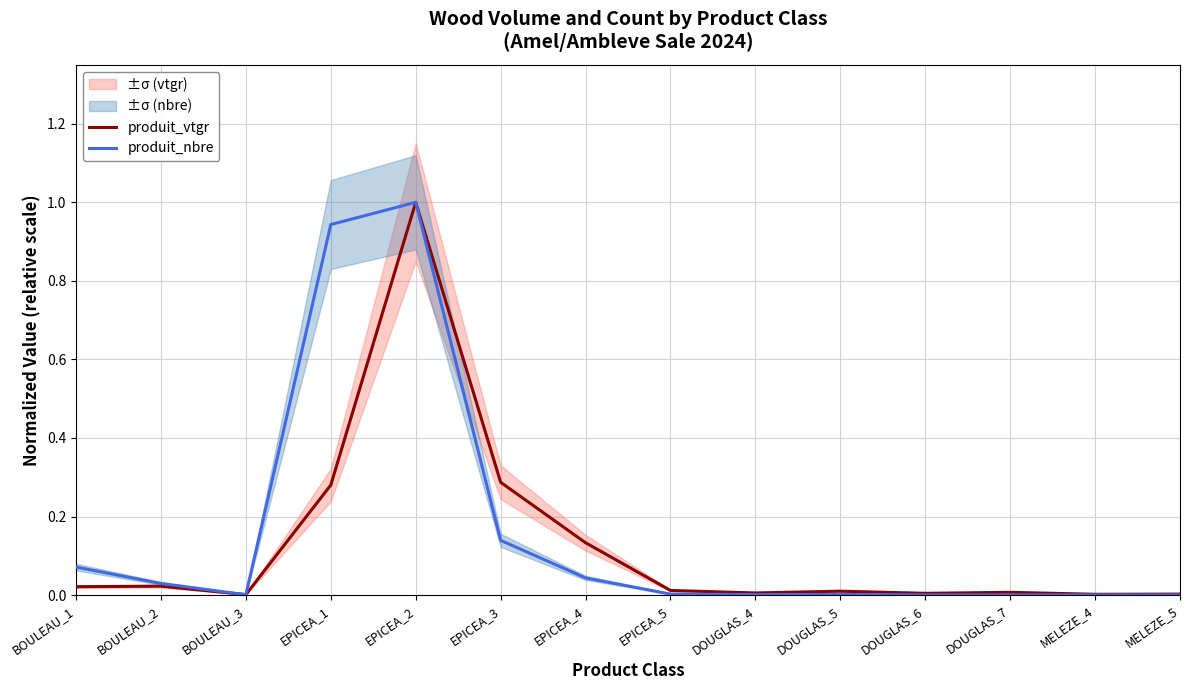

At which category is the sum across all series the highest?

EPICEA_2